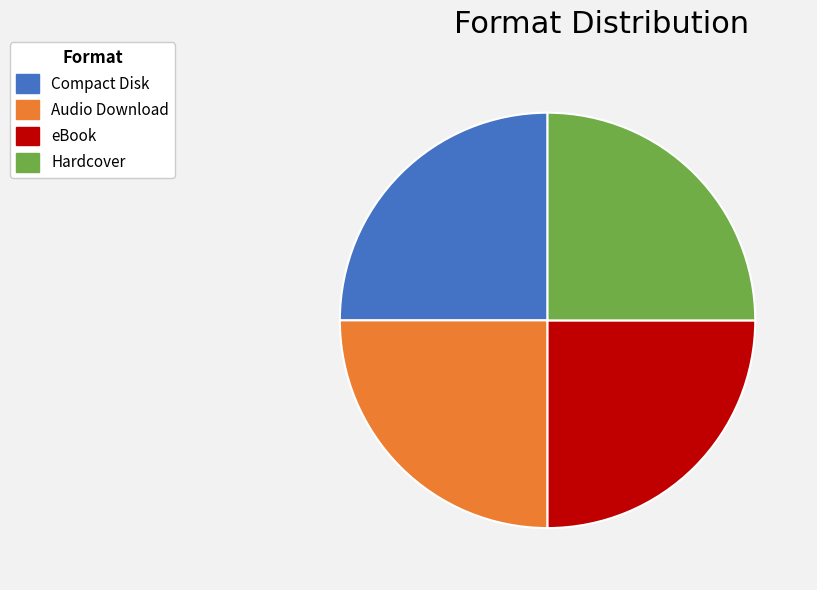

Is Audio Download the majority of the pie?

No